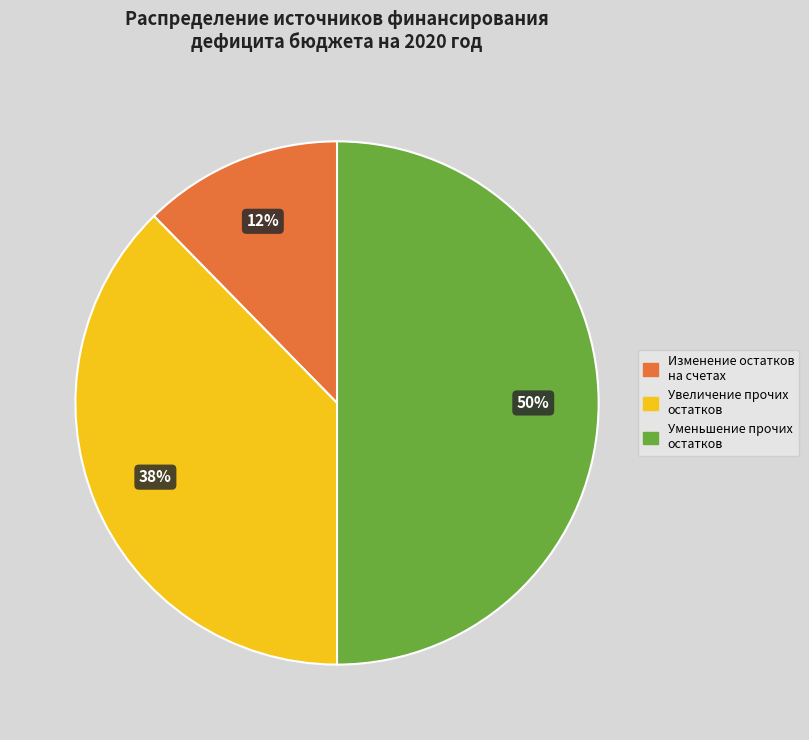

To the nearest percent, what is the average slice percentage?

33%